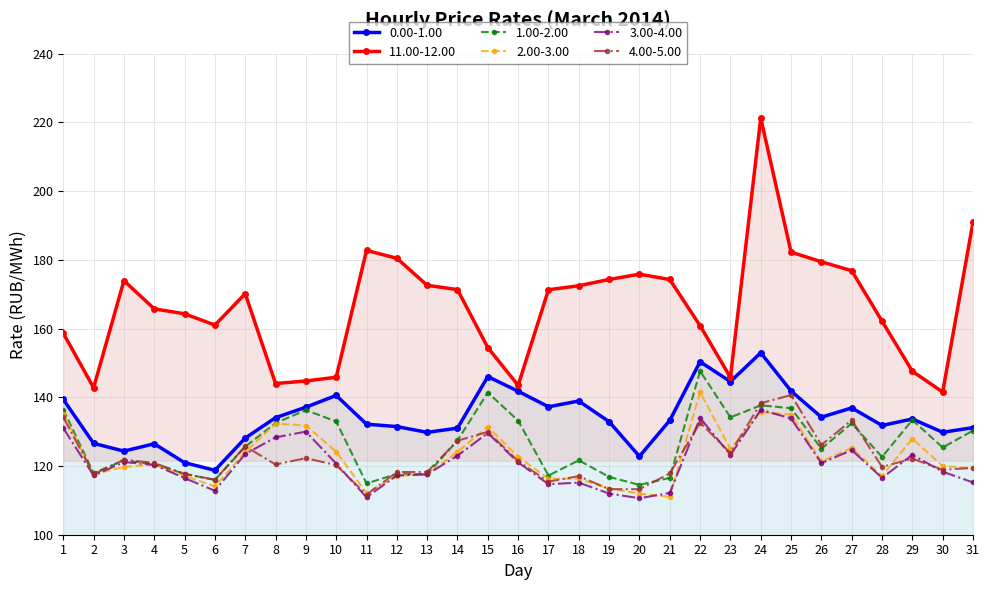

What is the difference between the 0.00-1.00 values at 4 and 15?

19.6